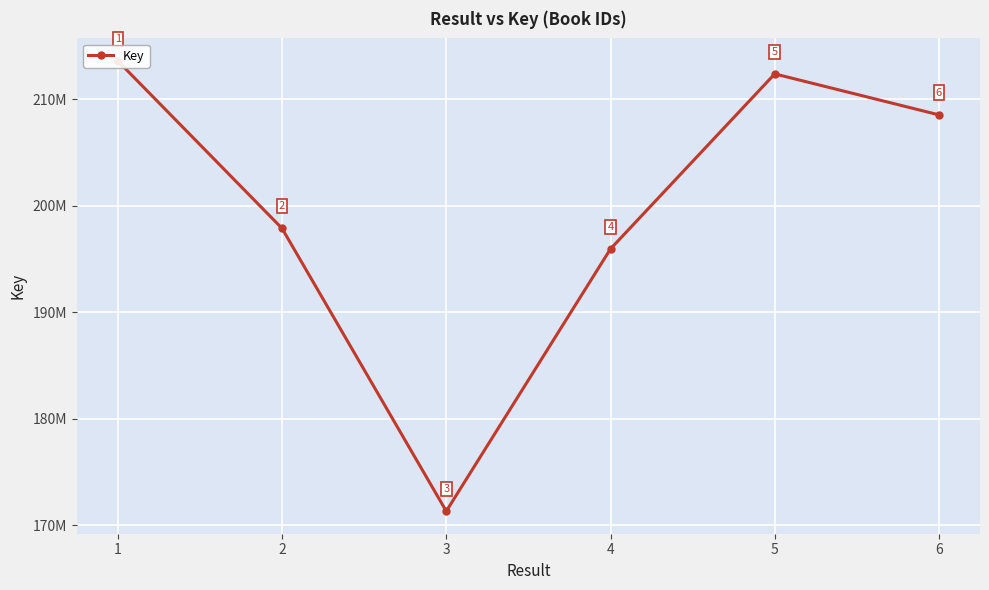

What is the value of the 1st point from the left?

213614881